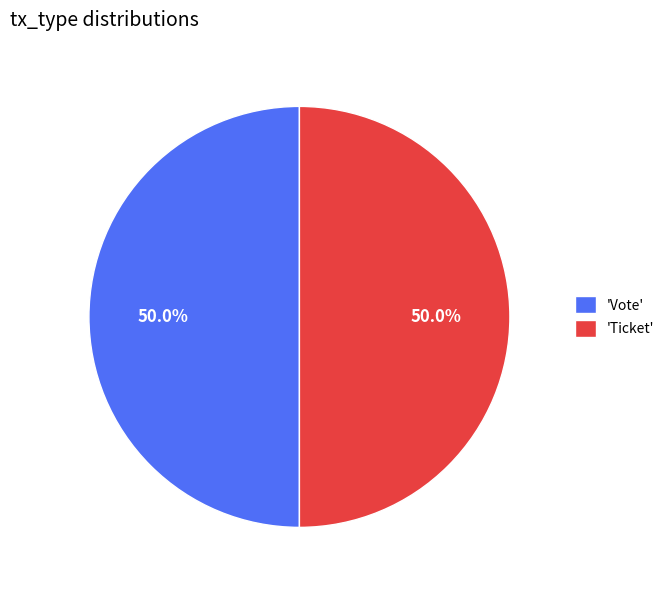

Approximately how many times larger is the value at 'Vote' compared to 'Ticket'?

1.0